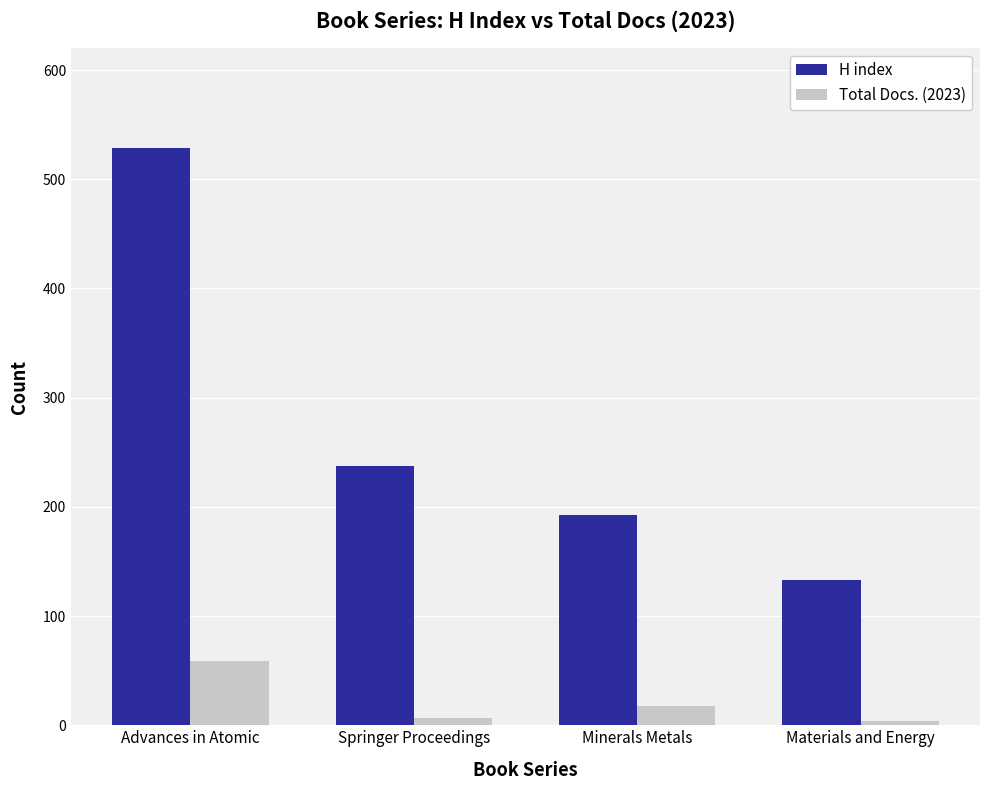

What is the difference between the H index values at Materials and Energy and Minerals Metals?

60